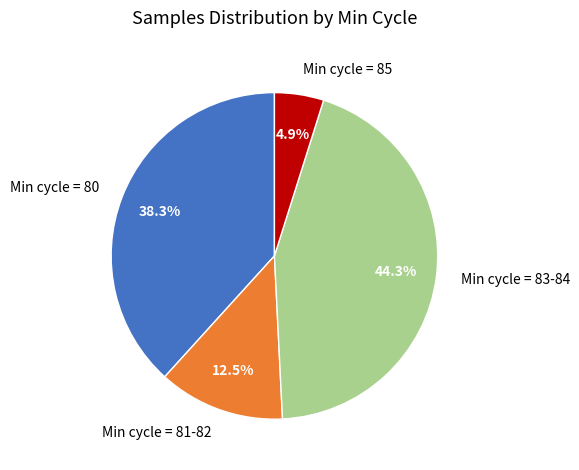

Between Min cycle = 80 and Min cycle = 81-82, which is larger?

Min cycle = 80